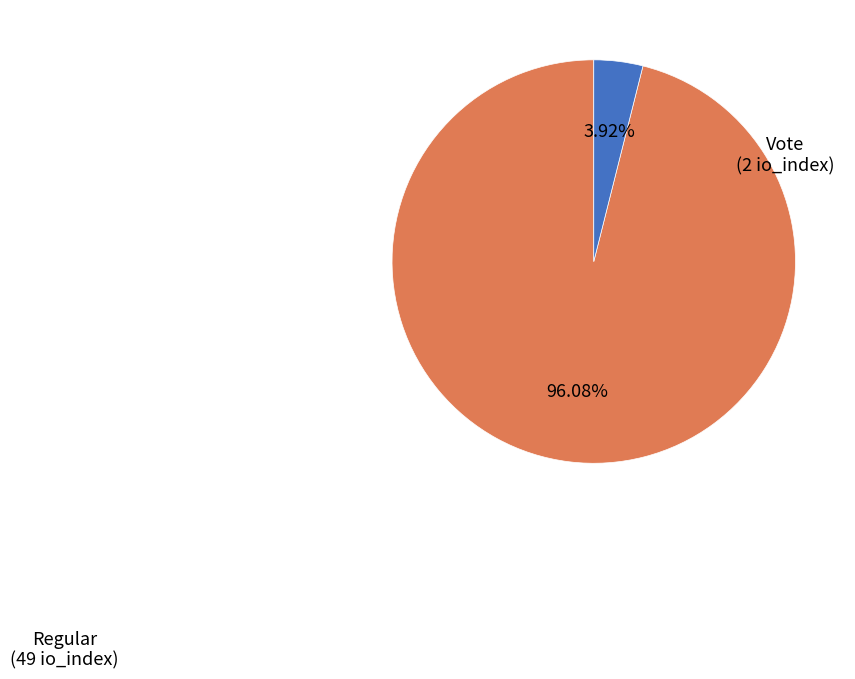

How many slices are in this pie chart?

2